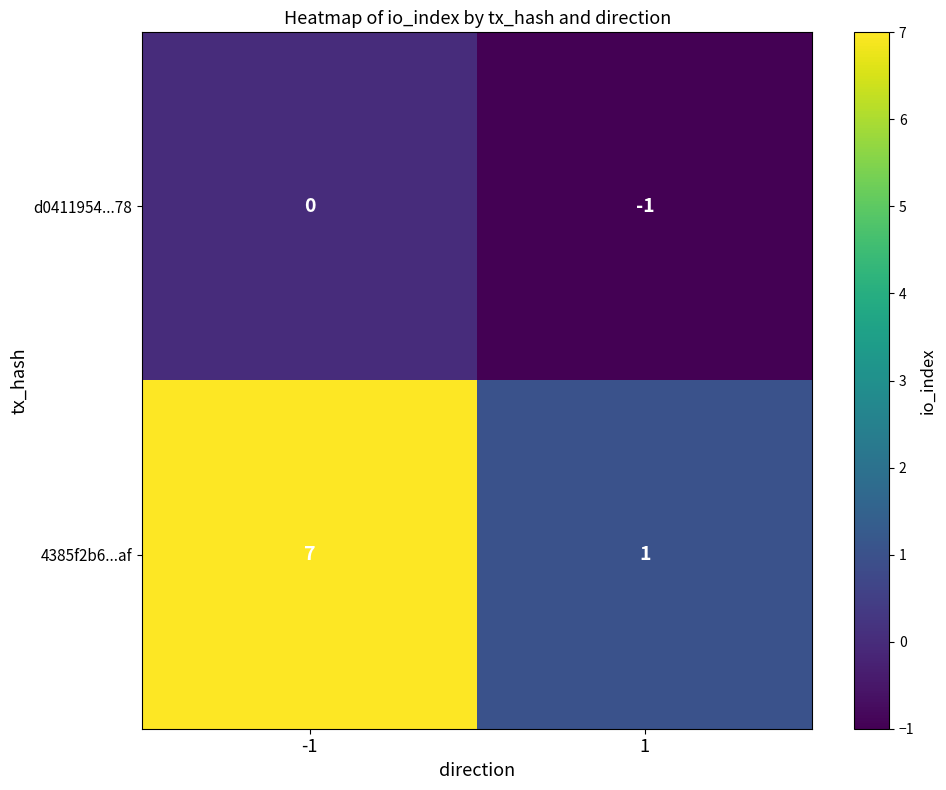

Rank the series by their maximum value, from highest to lowest.

4385f2b6...af, d0411954...78